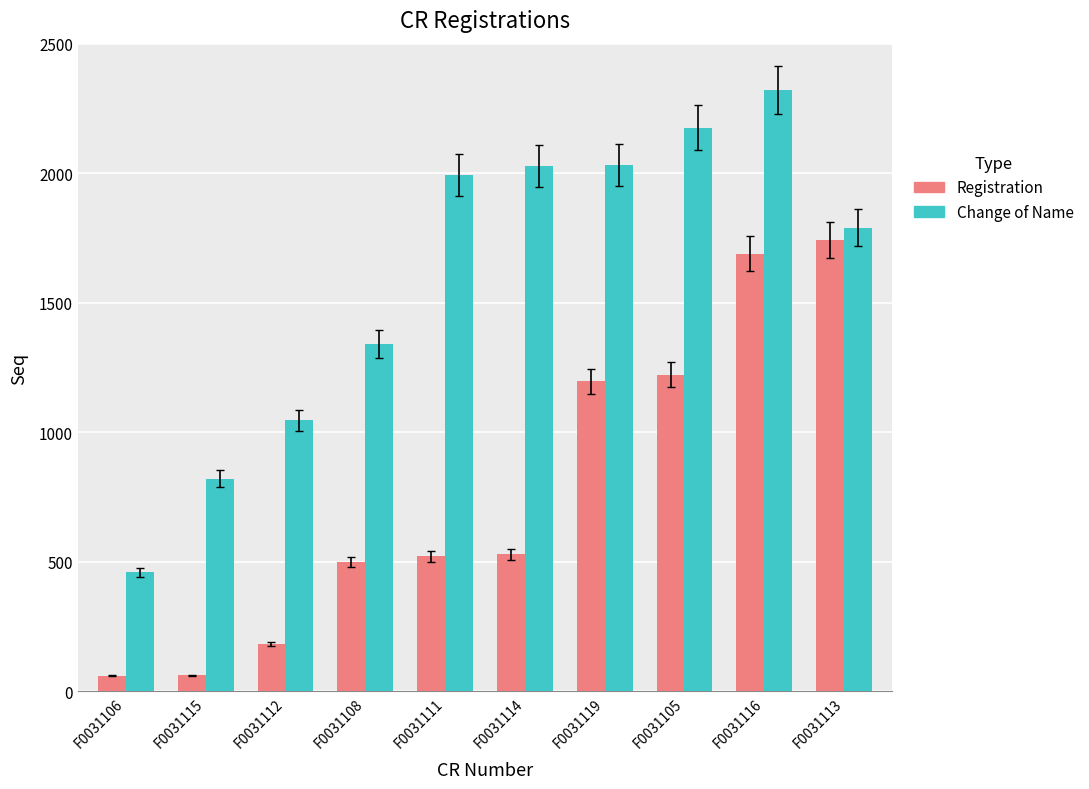

Which series has the widest spread of values?

Change of Name